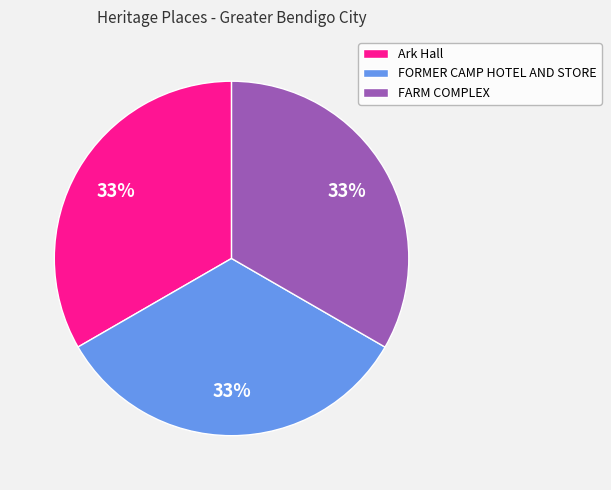

Is there any slice that represents more than half of the pie?

No